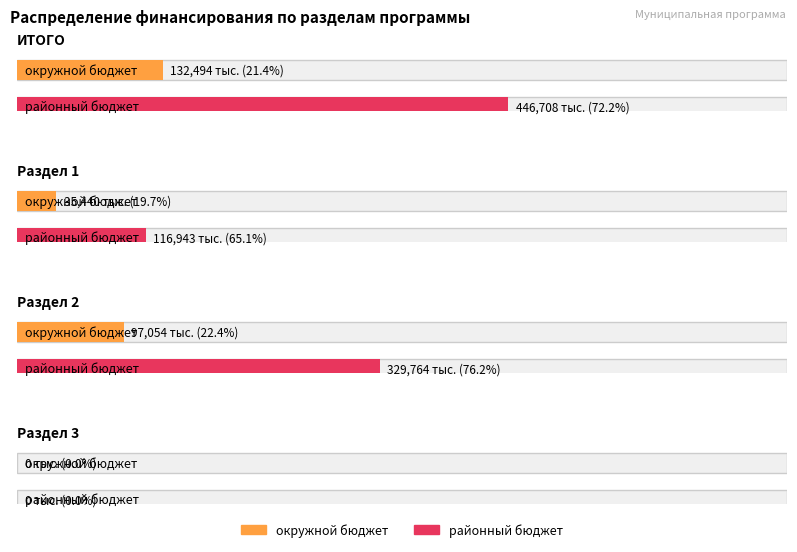

Is it true that районный бюджет equals 116943.3 at Раздел 1?

True